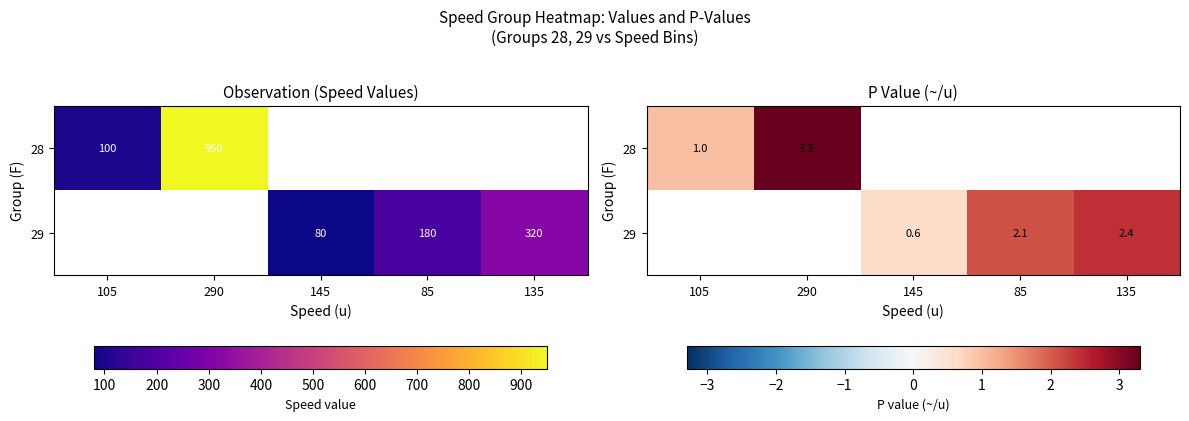

Which series has the largest range (max minus min)?

28